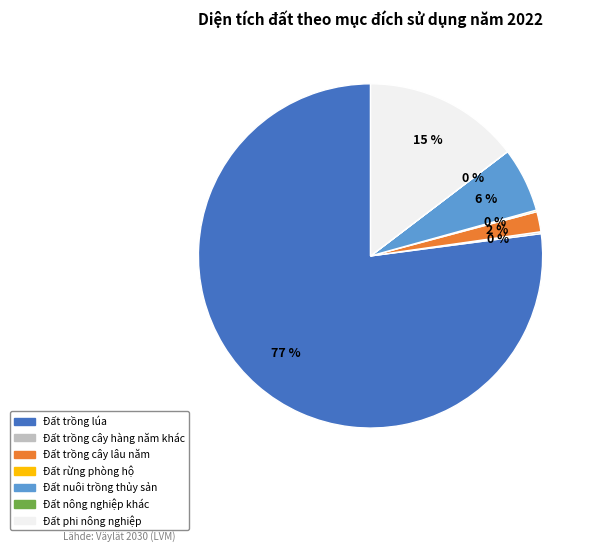

Does Đất phi nông nghiệp represent more than half of the total?

No